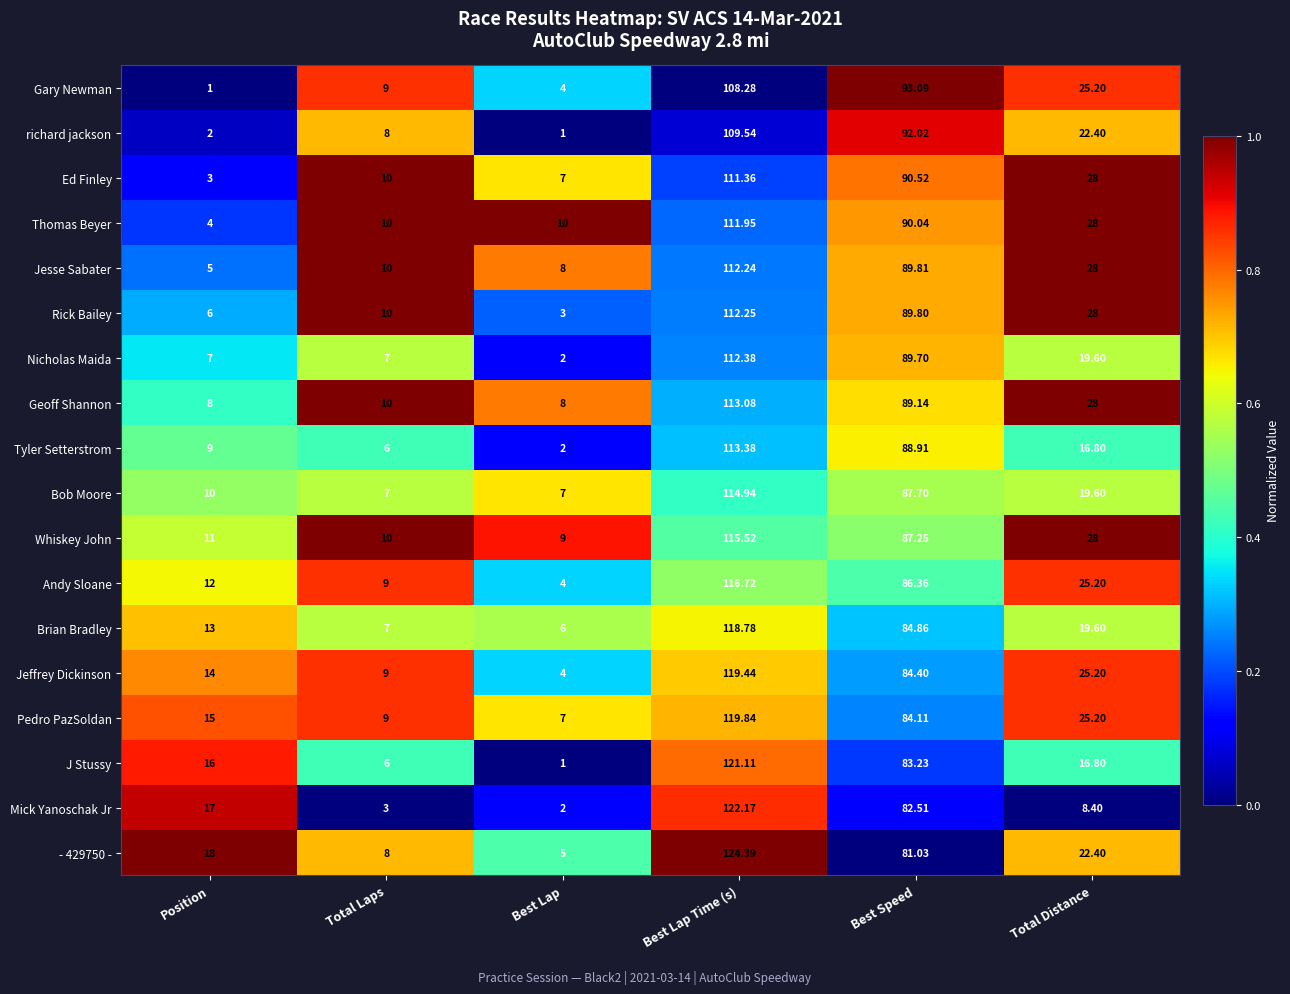

At which category is the sum across all series the highest?

Best Lap Time (s)